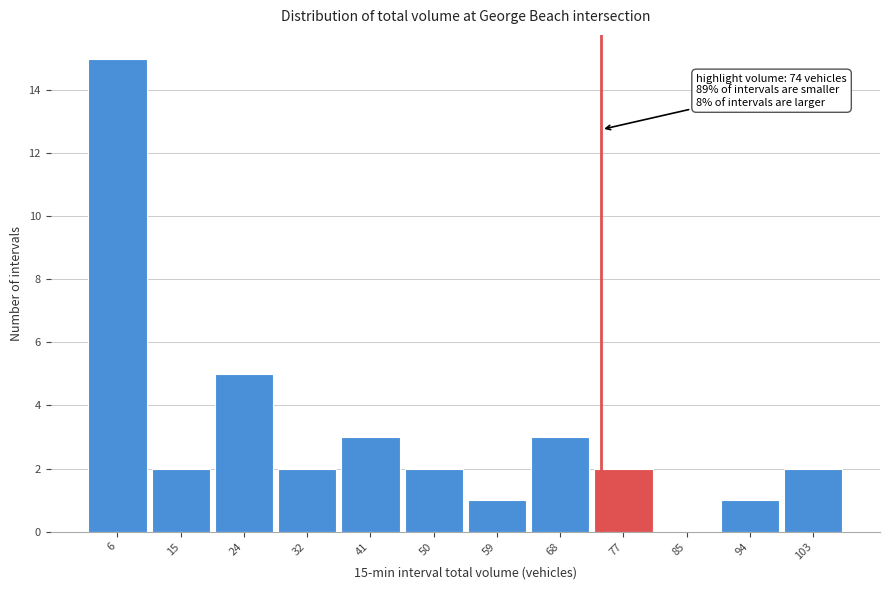

Which range on the x-axis has the tallest bar?

2 to 11